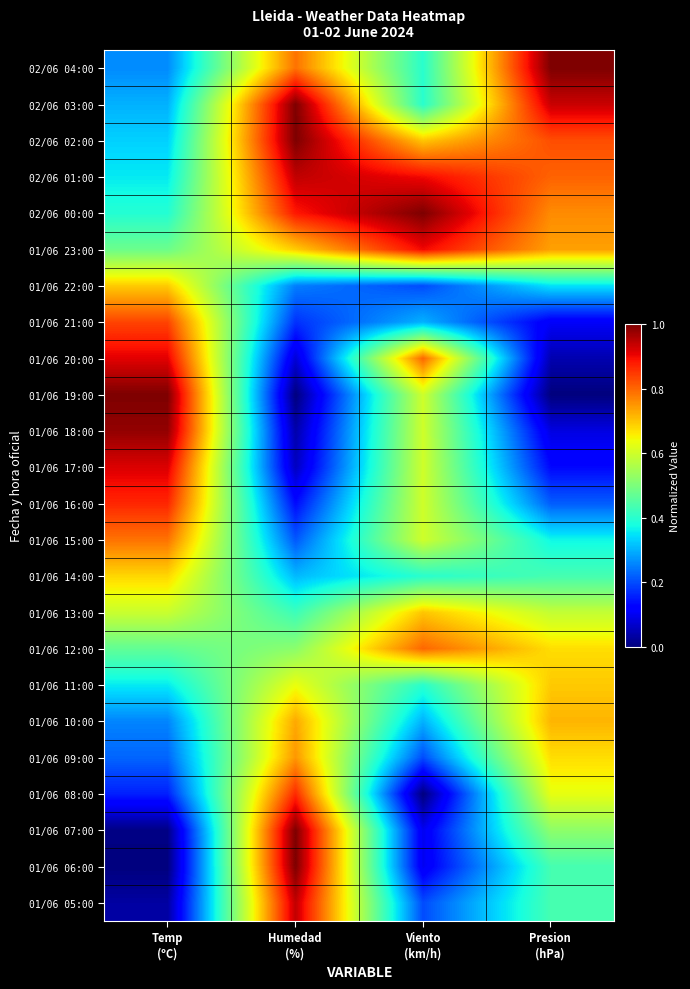

Reading right to left, list all the values displayed in this chart.

02/06 04:00: Presion
(hPa)=1.0	Viento
(km/h)=0.4	Humedad
(%)=0.8	Temp
(ºC)=0.3
02/06 03:00: Presion
(hPa)=0.9	Viento
(km/h)=0.4	Humedad
(%)=1.0	Temp
(ºC)=0.3
02/06 02:00: Presion
(hPa)=0.8	Viento
(km/h)=0.7	Humedad
(%)=1.0	Temp
(ºC)=0.3
02/06 01:00: Presion
(hPa)=0.8	Viento
(km/h)=0.9	Humedad
(%)=0.9	Temp
(ºC)=0.4
02/06 00:00: Presion
(hPa)=0.8	Viento
(km/h)=1.0	Humedad
(%)=0.9	Temp
(ºC)=0.4
01/06 23:00: Presion
(hPa)=0.7	Viento
(km/h)=0.9	Humedad
(%)=0.7	Temp
(ºC)=0.5
01/06 22:00: Presion
(hPa)=0.3	Viento
(km/h)=0.2	Humedad
(%)=0.2	Temp
(ºC)=0.7
01/06 21:00: Presion
(hPa)=0.1	Viento
(km/h)=0.3	Humedad
(%)=0.2	Temp
(ºC)=0.8
01/06 20:00: Presion
(hPa)=0.0	Viento
(km/h)=0.8	Humedad
(%)=0.1	Temp
(ºC)=0.9
01/06 19:00: Presion
(hPa)=0.0	Viento
(km/h)=0.6	Humedad
(%)=0.0	Temp
(ºC)=1.0
01/06 18:00: Presion
(hPa)=0.1	Viento
(km/h)=0.6	Humedad
(%)=0.0	Temp
(ºC)=1.0
01/06 17:00: Presion
(hPa)=0.1	Viento
(km/h)=0.6	Humedad
(%)=0.1	Temp
(ºC)=0.9
01/06 16:00: Presion
(hPa)=0.2	Viento
(km/h)=0.6	Humedad
(%)=0.1	Temp
(ºC)=0.9
01/06 15:00: Presion
(hPa)=0.4	Viento
(km/h)=0.6	Humedad
(%)=0.2	Temp
(ºC)=0.8
01/06 14:00: Presion
(hPa)=0.4	Viento
(km/h)=0.4	Humedad
(%)=0.3	Temp
(ºC)=0.7
01/06 13:00: Presion
(hPa)=0.6	Viento
(km/h)=0.7	Humedad
(%)=0.4	Temp
(ºC)=0.6
01/06 12:00: Presion
(hPa)=0.7	Viento
(km/h)=0.8	Humedad
(%)=0.5	Temp
(ºC)=0.5
01/06 11:00: Presion
(hPa)=0.7	Viento
(km/h)=0.4	Humedad
(%)=0.6	Temp
(ºC)=0.4
01/06 10:00: Presion
(hPa)=0.7	Viento
(km/h)=0.3	Humedad
(%)=0.7	Temp
(ºC)=0.3
01/06 09:00: Presion
(hPa)=0.7	Viento
(km/h)=0.2	Humedad
(%)=0.8	Temp
(ºC)=0.2
01/06 08:00: Presion
(hPa)=0.6	Viento
(km/h)=0.0	Humedad
(%)=0.9	Temp
(ºC)=0.2
01/06 07:00: Presion
(hPa)=0.5	Viento
(km/h)=0.1	Humedad
(%)=1.0	Temp
(ºC)=0.0
01/06 06:00: Presion
(hPa)=0.4	Viento
(km/h)=0.1	Humedad
(%)=1.0	Temp
(ºC)=0.0
01/06 05:00: Presion
(hPa)=0.4	Viento
(km/h)=0.2	Humedad
(%)=0.9	Temp
(ºC)=0.0